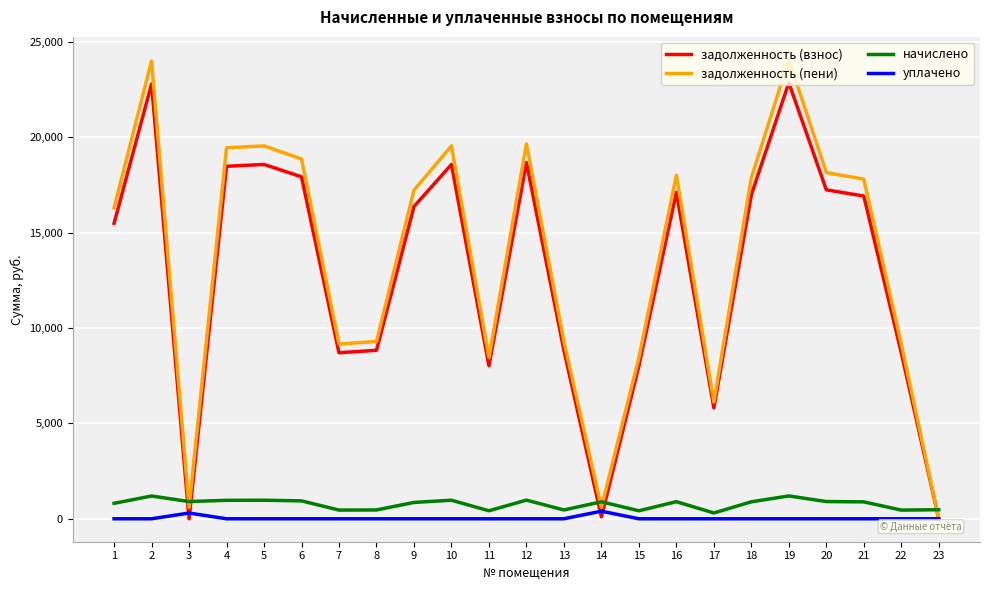

The value of задолженность (пени) at 22 is 9161.6. True or false?

True